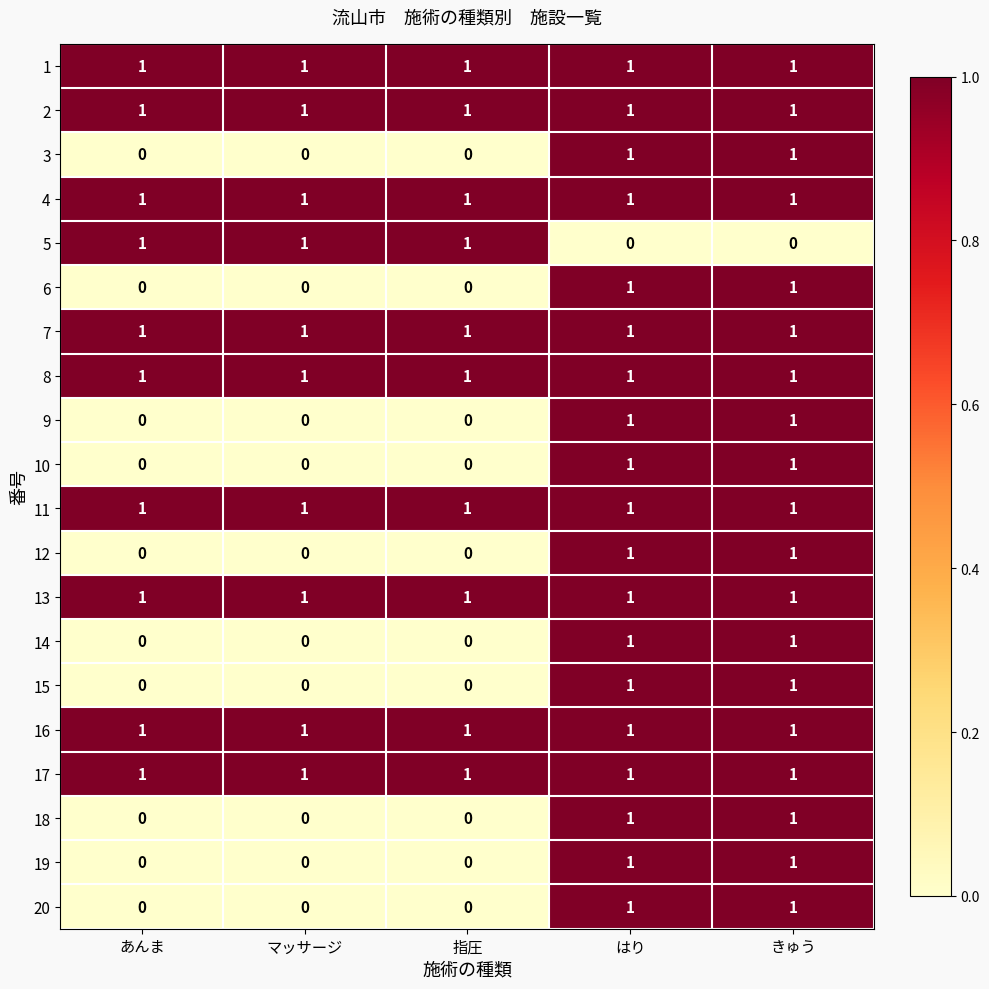

What is the total value across all series at きゅう?

19